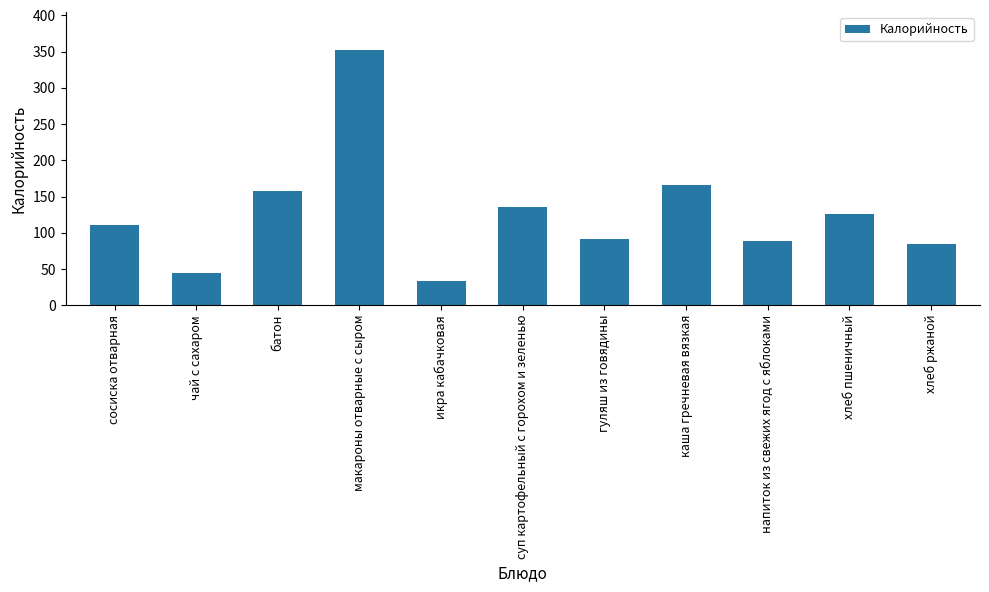

What is the ratio of the value at икра кабачковая to the value at гуляш из говядины?

0.4